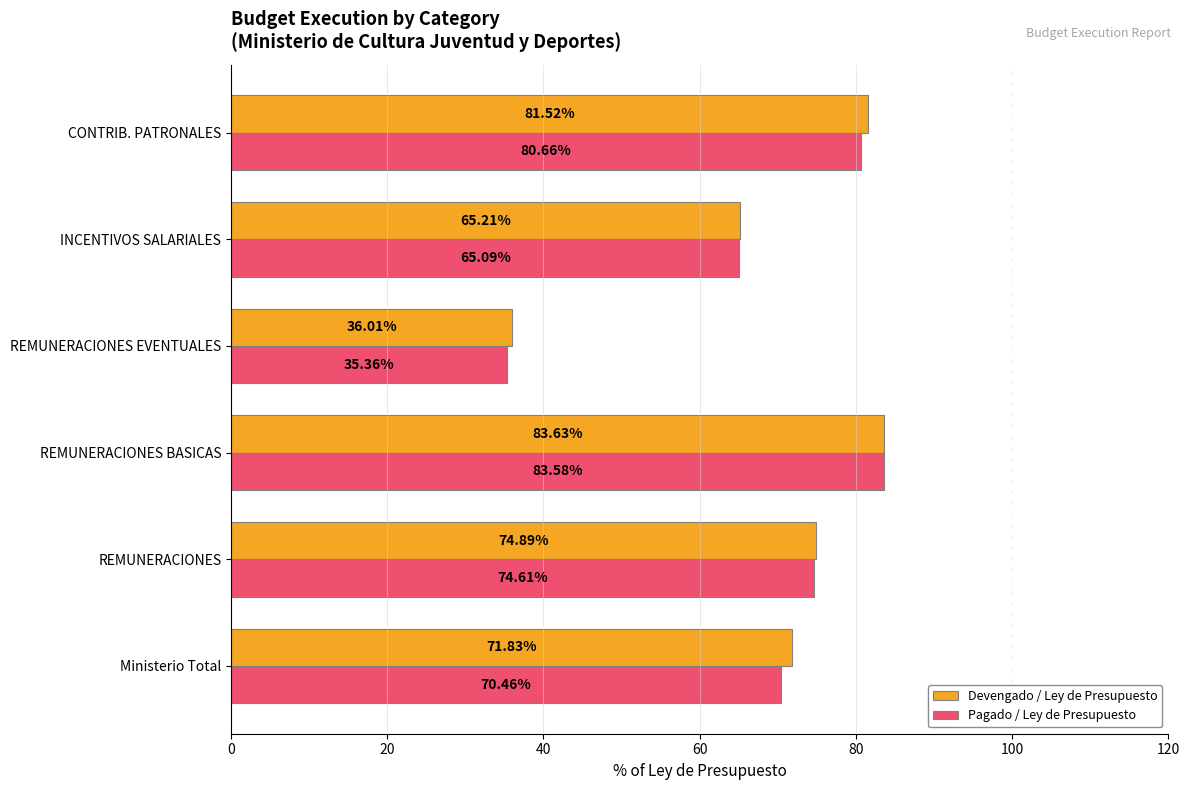

What are all the series names shown in the legend?

Devengado / Ley de Presupuesto, Pagado / Ley de Presupuesto